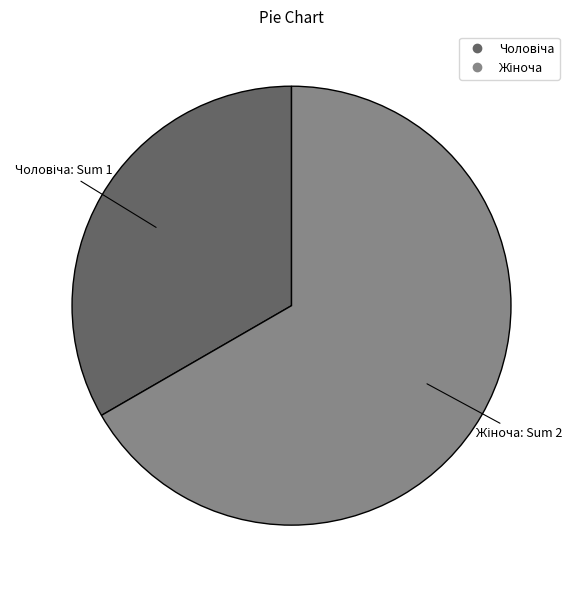

Is there any slice that represents more than half of the pie?

Yes